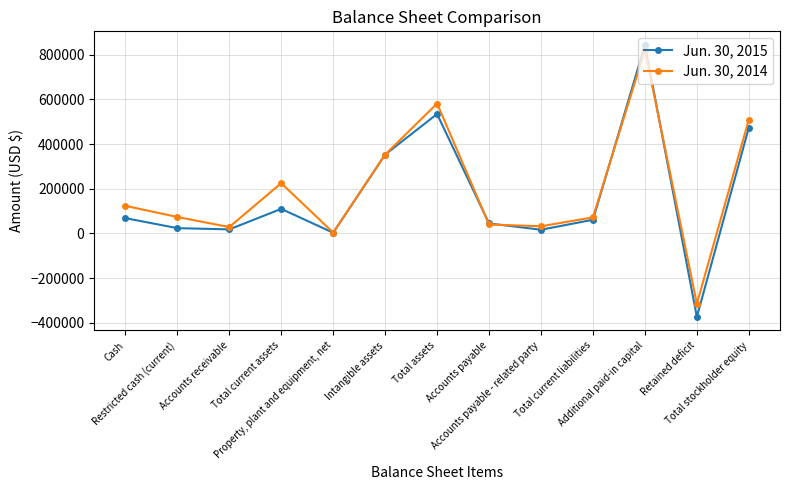

How many distinct data groups are displayed?

2